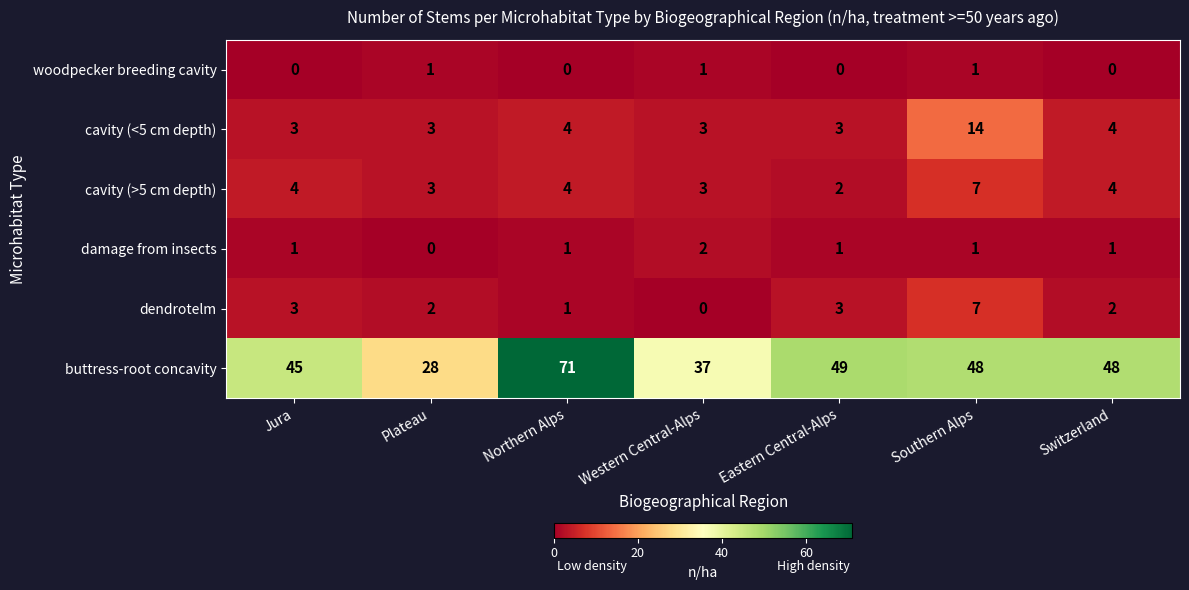

Count the number of data series in this chart.

6